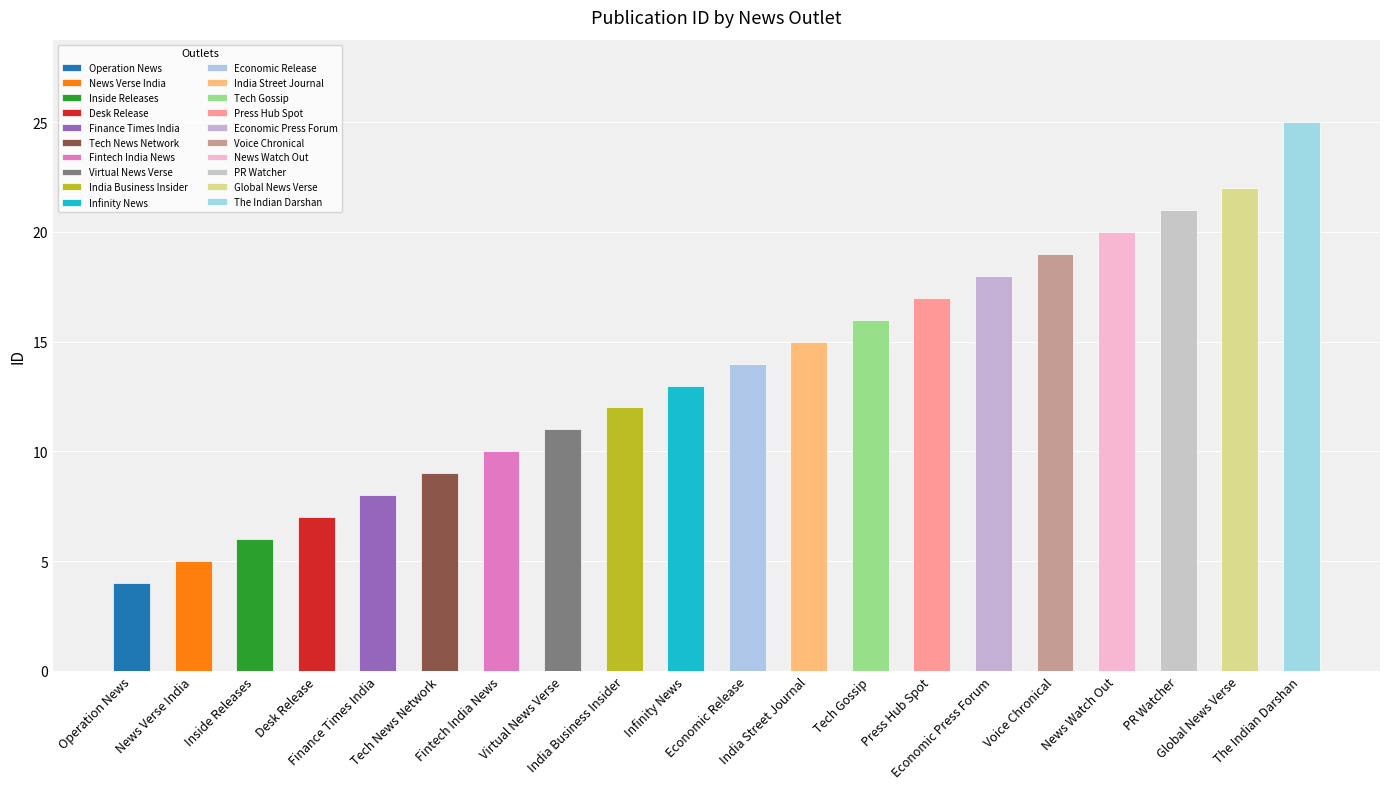

Are the bars horizontal?

No